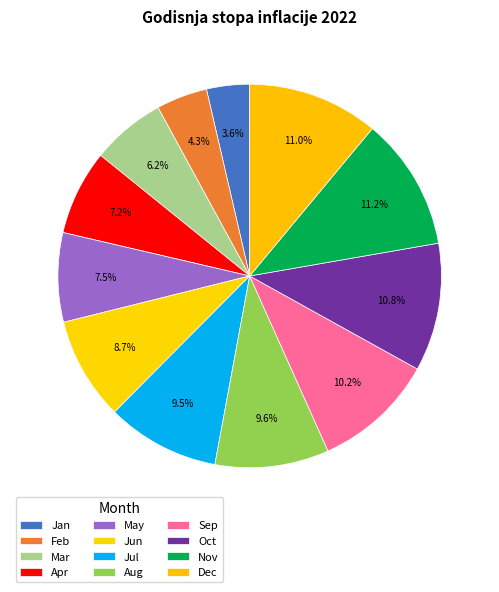

How many slices are in this pie chart?

12